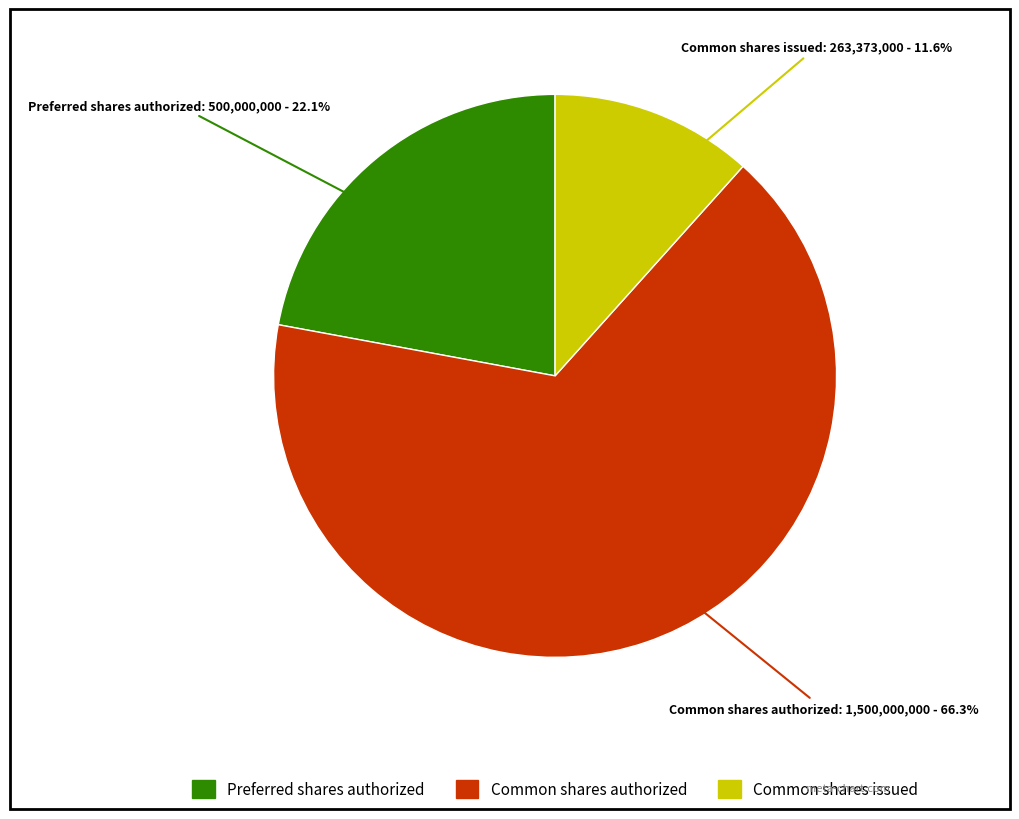

To the nearest percent, what is the average slice percentage?

33%